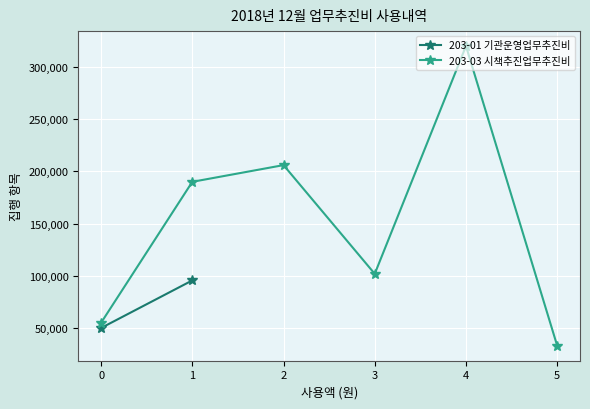

The value of 203-03 시책추진업무추진비 at 1 is 190000. True or false?

True